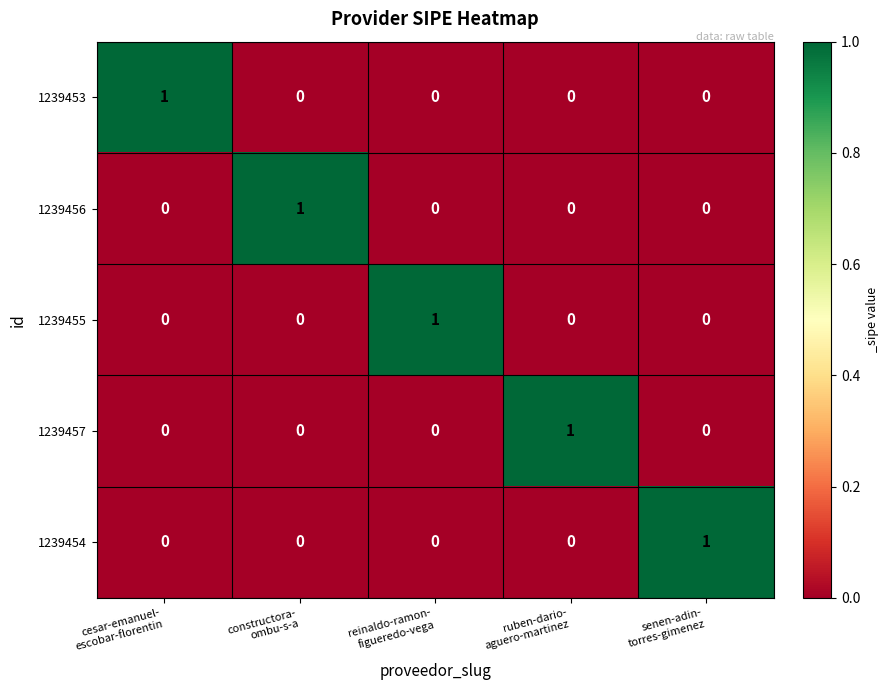

At how many categories does at least one series exceed 0?

5